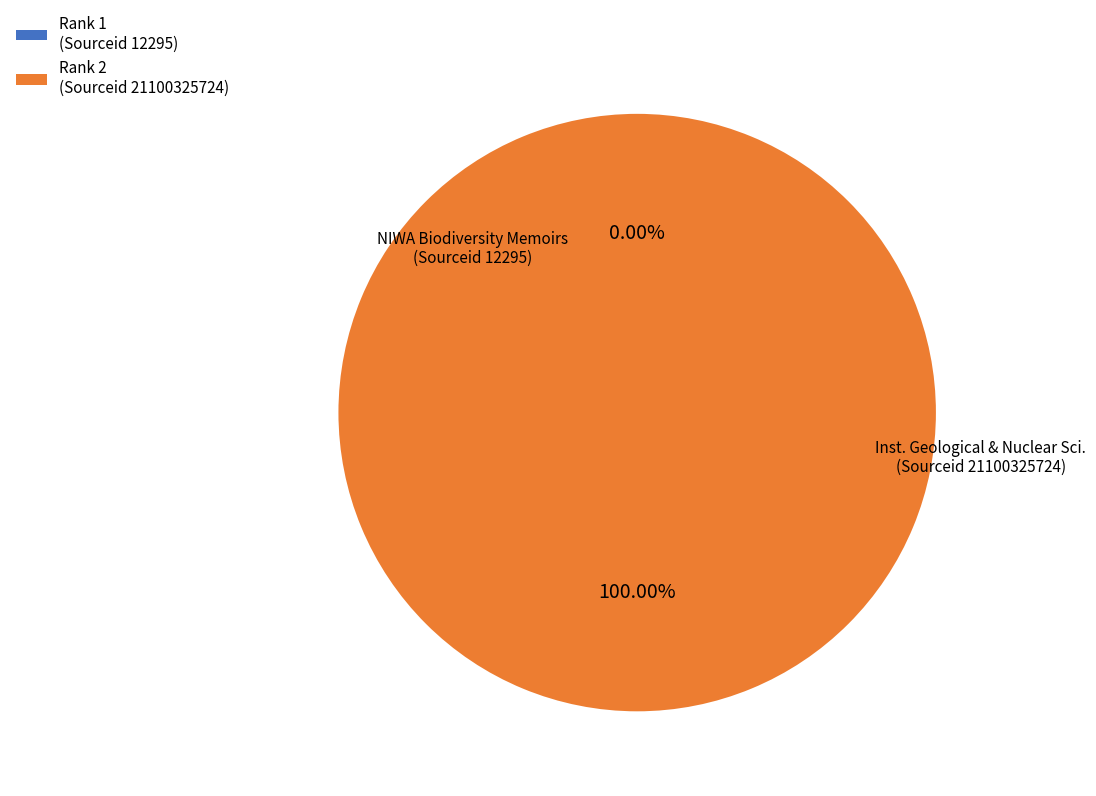

Is there a majority slice in this chart?

Yes